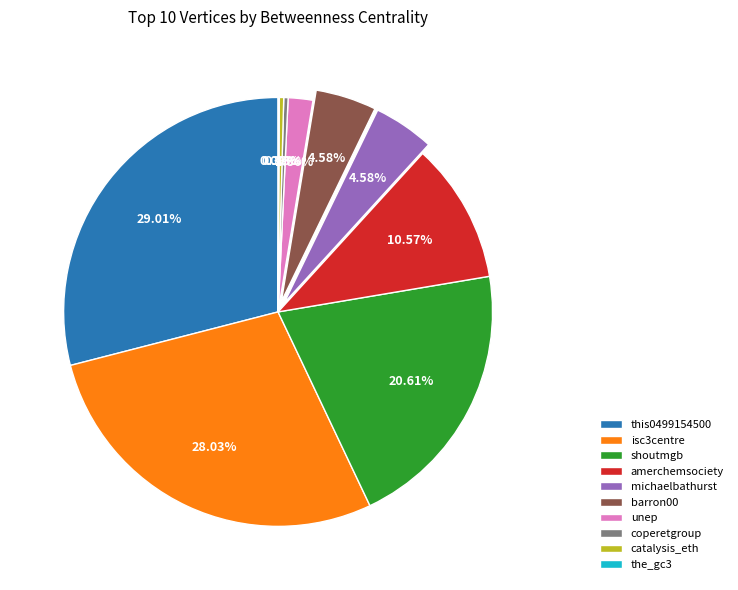

What percentage is the amerchemsociety slice, to the nearest percent?

11%